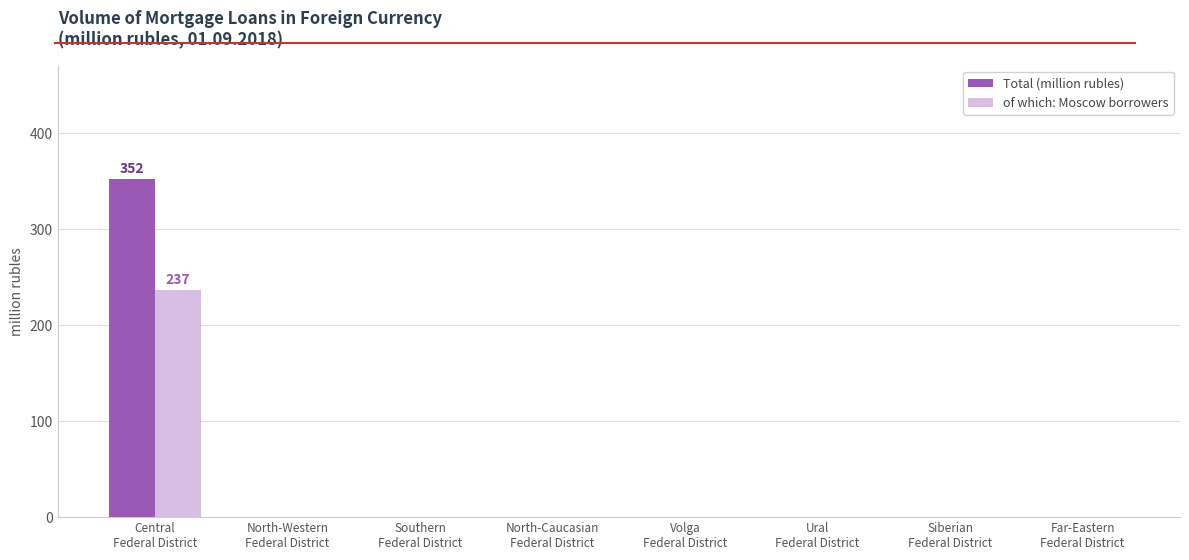

Is it true that of which: Moscow borrowers equals 237 at Central
Federal District?

True